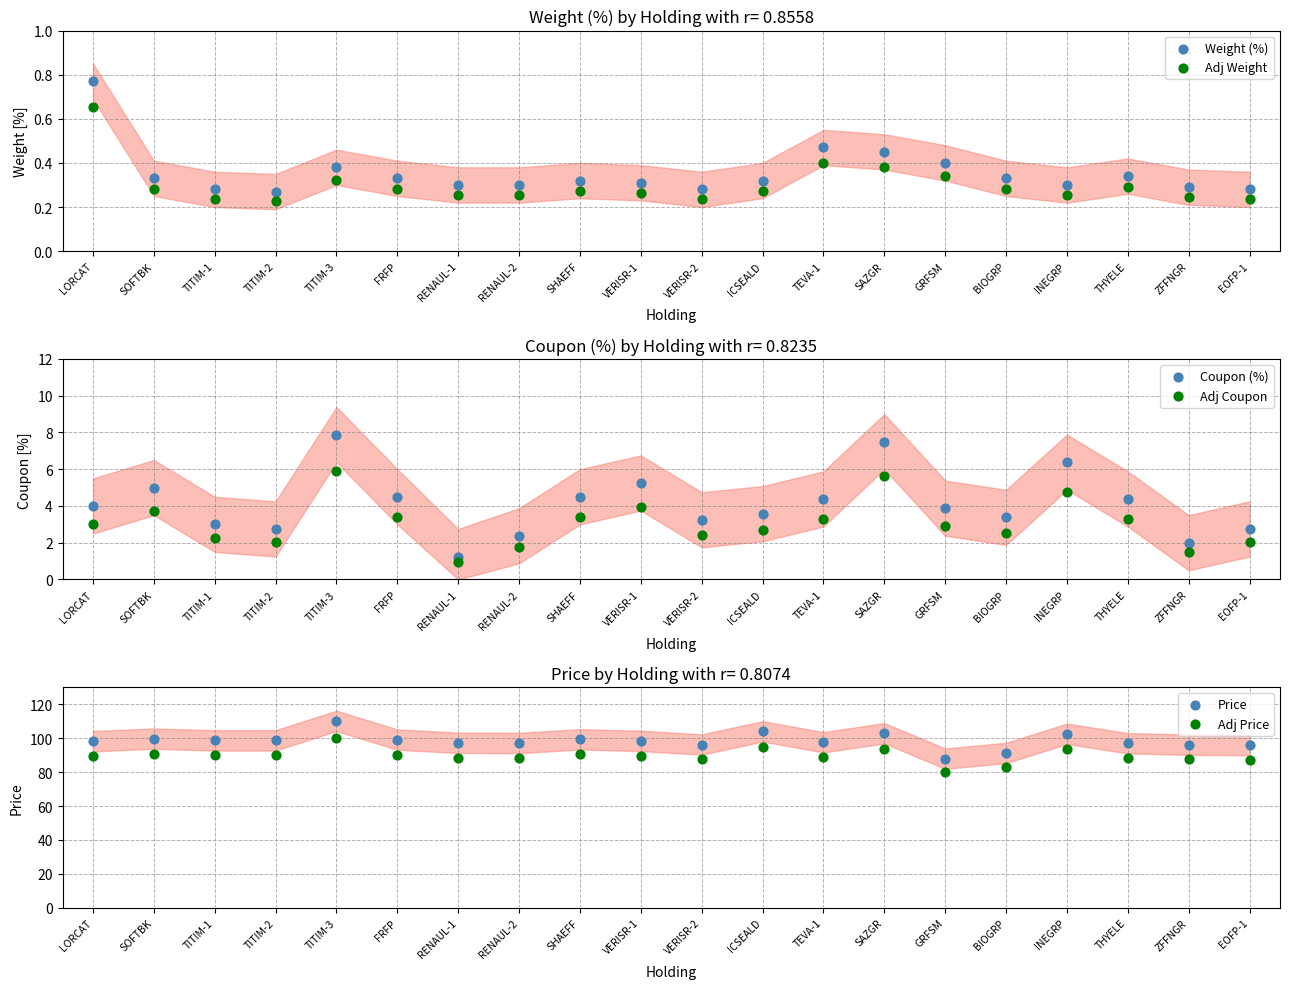

Which series has the largest total across all categories?

Price